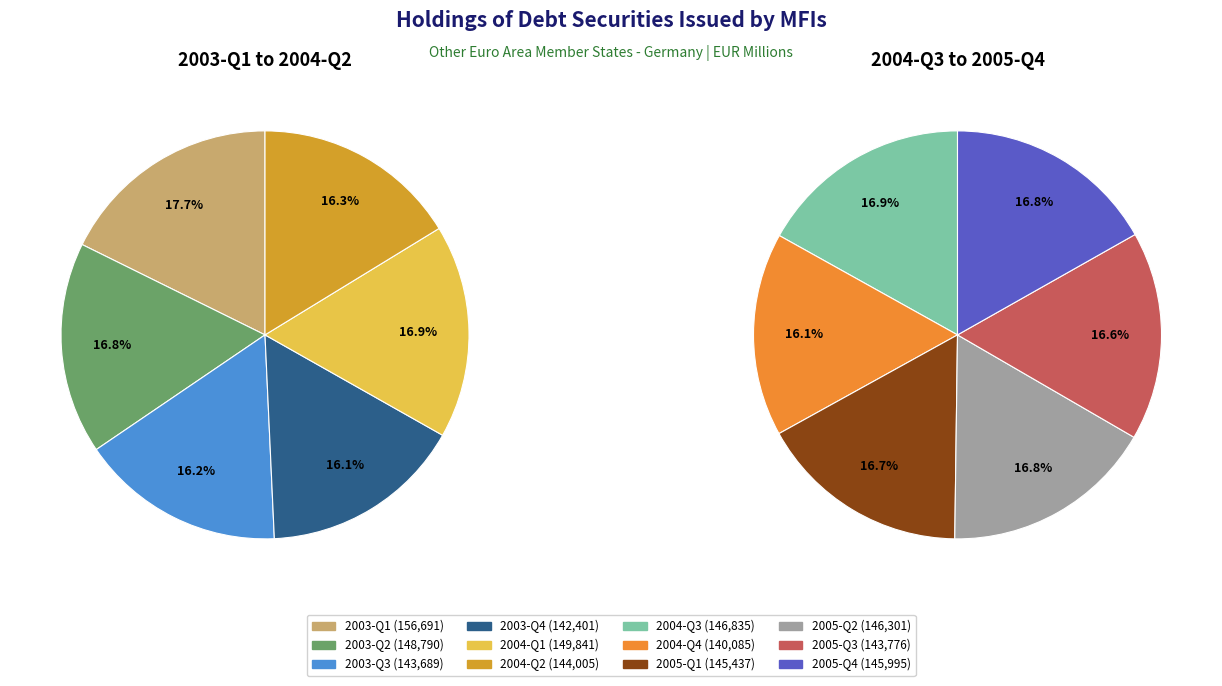

To the nearest percent, what percentage of the pie is 2003-Q1?

9%